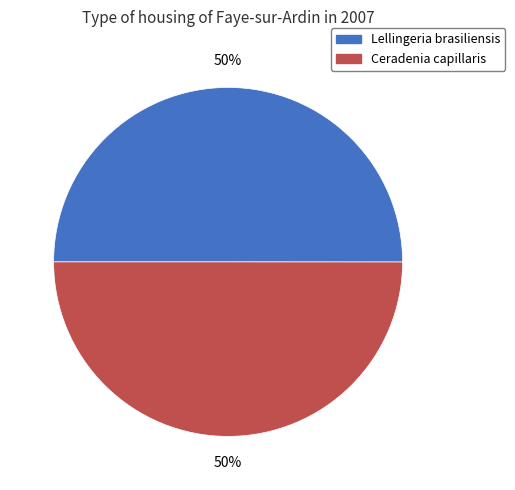

Do Lellingeria brasiliensis and Ceradenia capillaris together represent more than half of the pie?

Yes